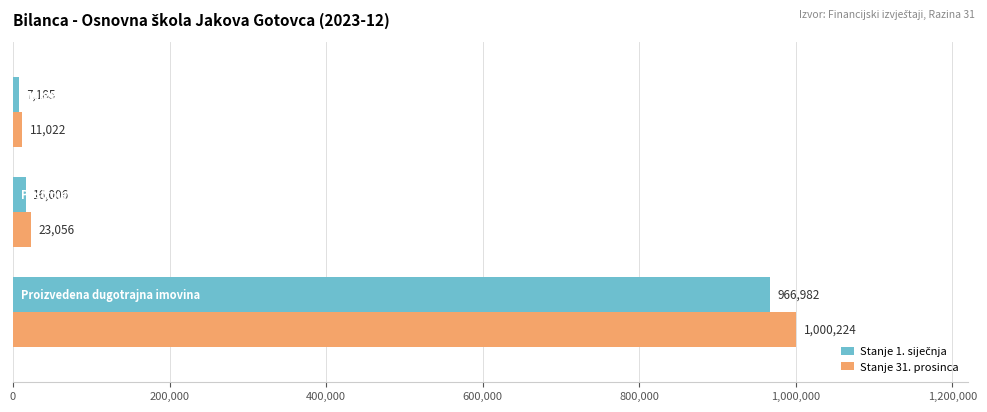

Which series has the largest total across all categories?

Stanje 31. prosinca